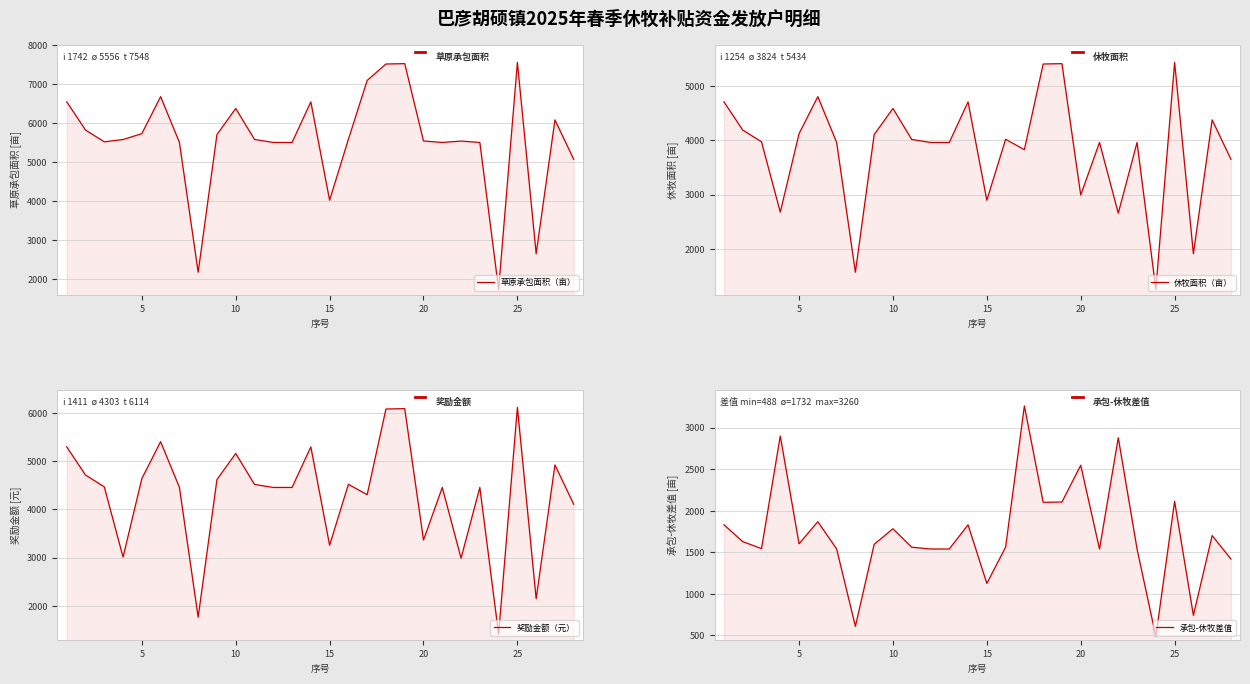

Rank the series at 25 from highest to lowest value.

草原承包面积（亩）, 奖励金额（元）, 休牧面积（亩）, 承包-休牧差值